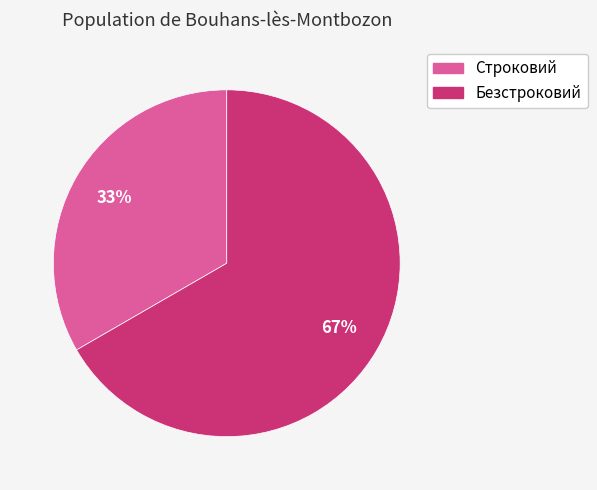

Which slice represents more than half of the pie?

Безстроковий